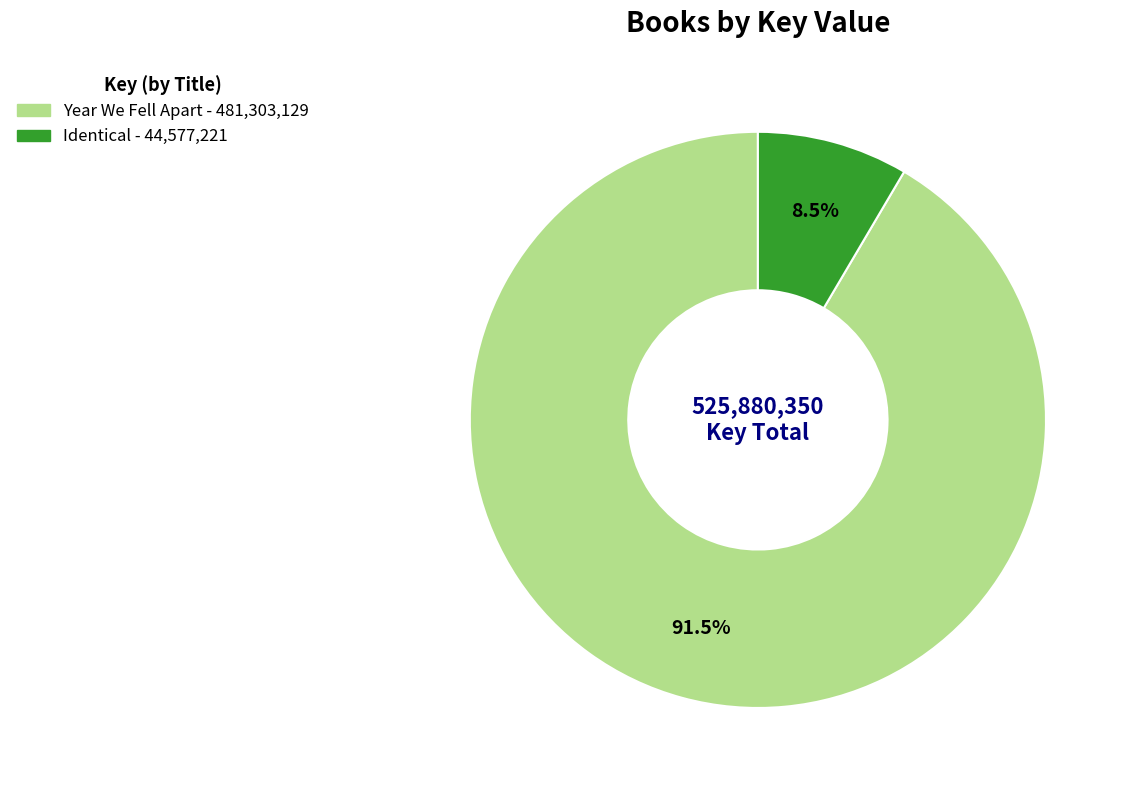

Which has a higher value, Year We Fell Apart or Identical?

Year We Fell Apart